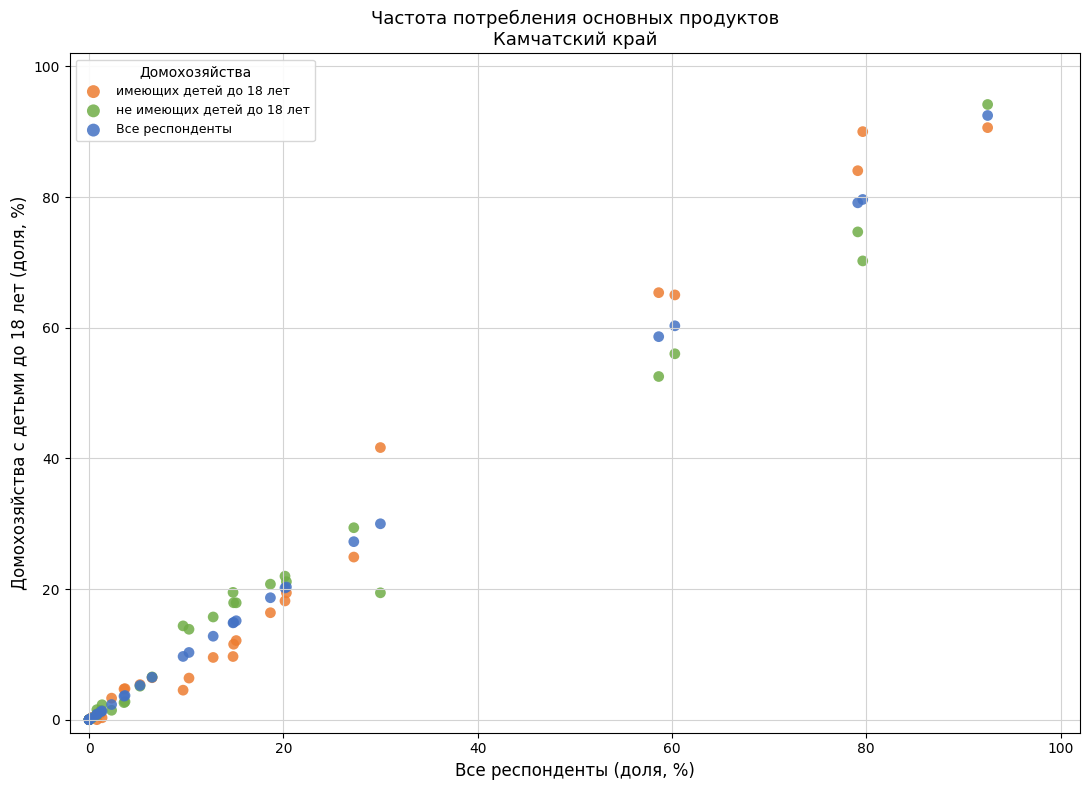

What are all the series names shown in the legend?

имеющих детей до 18 лет, не имеющих детей до 18 лет, Все респонденты